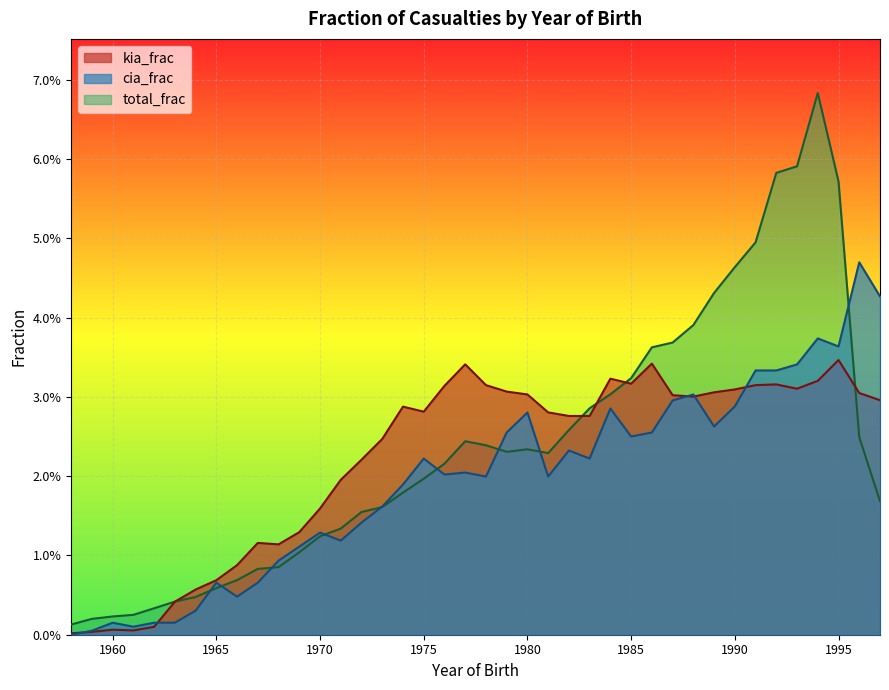

Which category has the lowest value in the cia_frac series?

1958